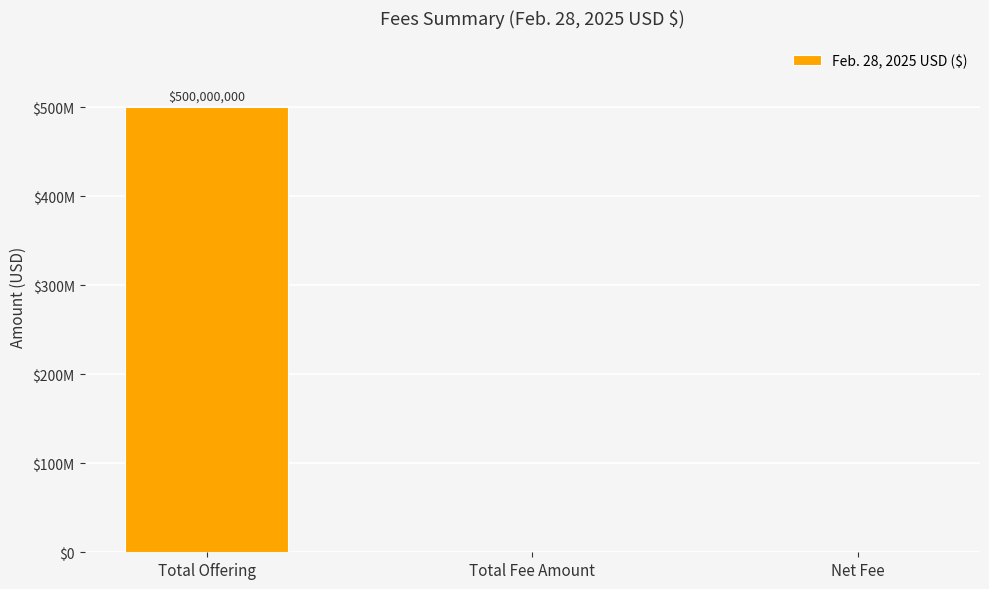

Reading left to right, transcribe all the data shown in this chart.

Total Offering=500000000	Total Fee Amount=0	Net Fee=0